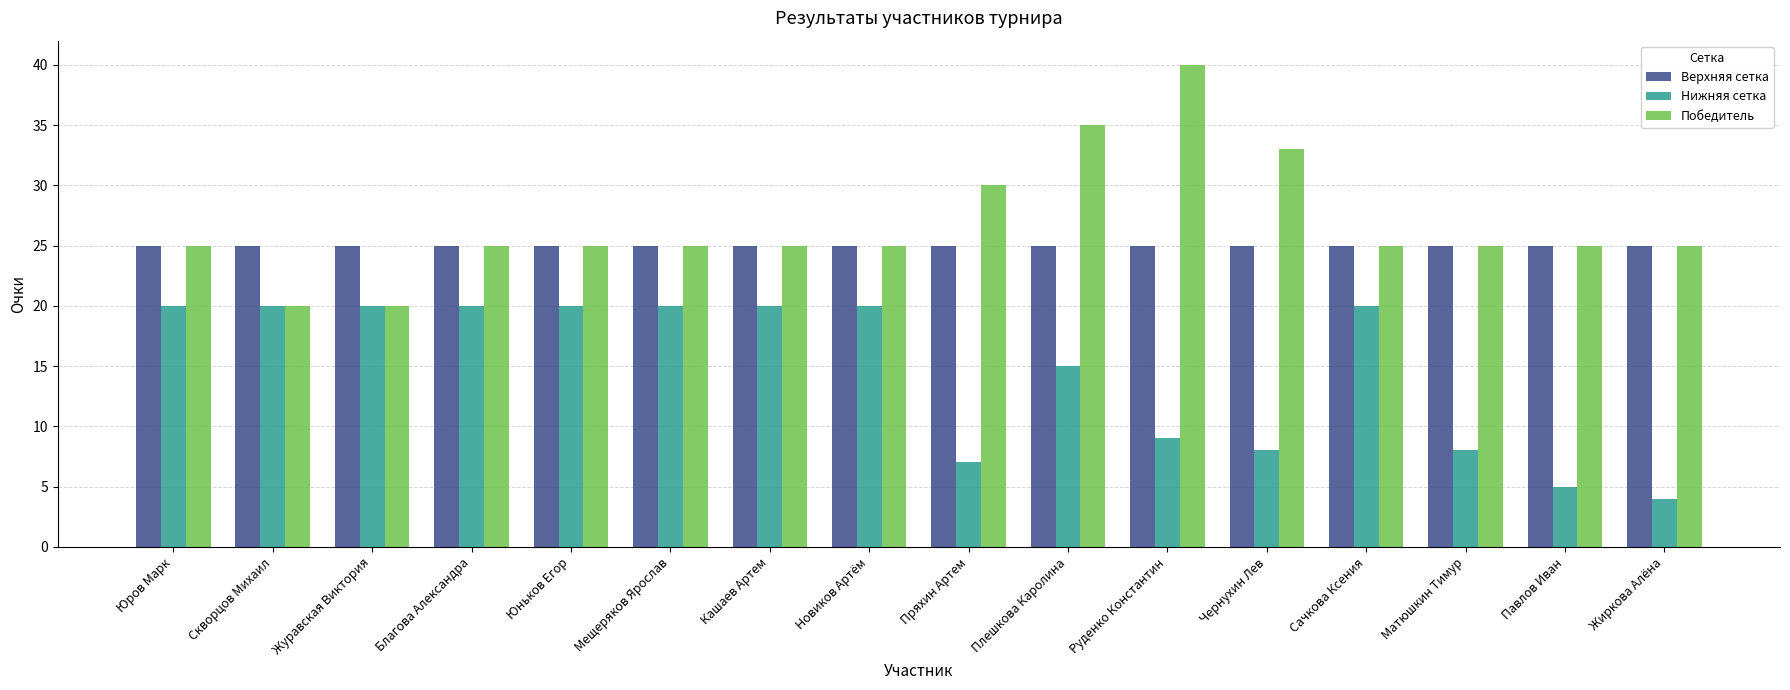

Which series changed the most between Пряхин Артем and Чернухин Лев?

Победитель